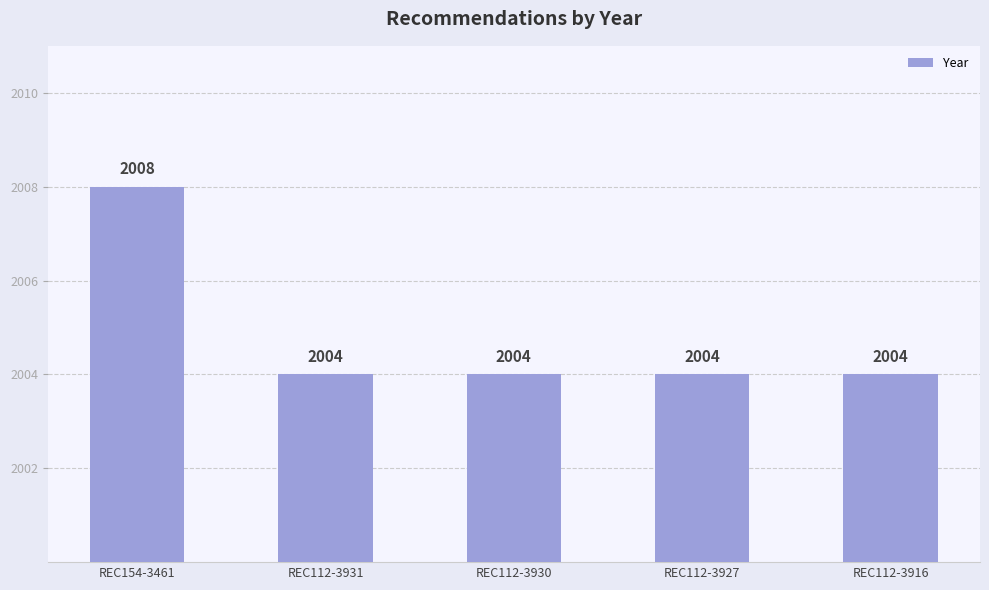

The value at REC112-3930 is 741. True or false?

False